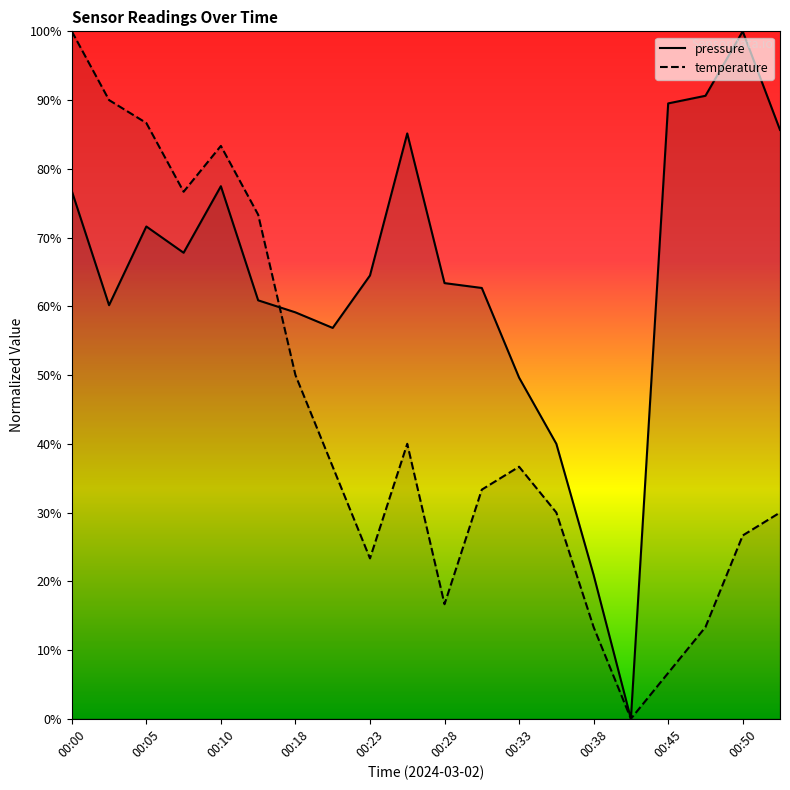

At 00:36, list the series in order from smallest to largest.

temperature, pressure